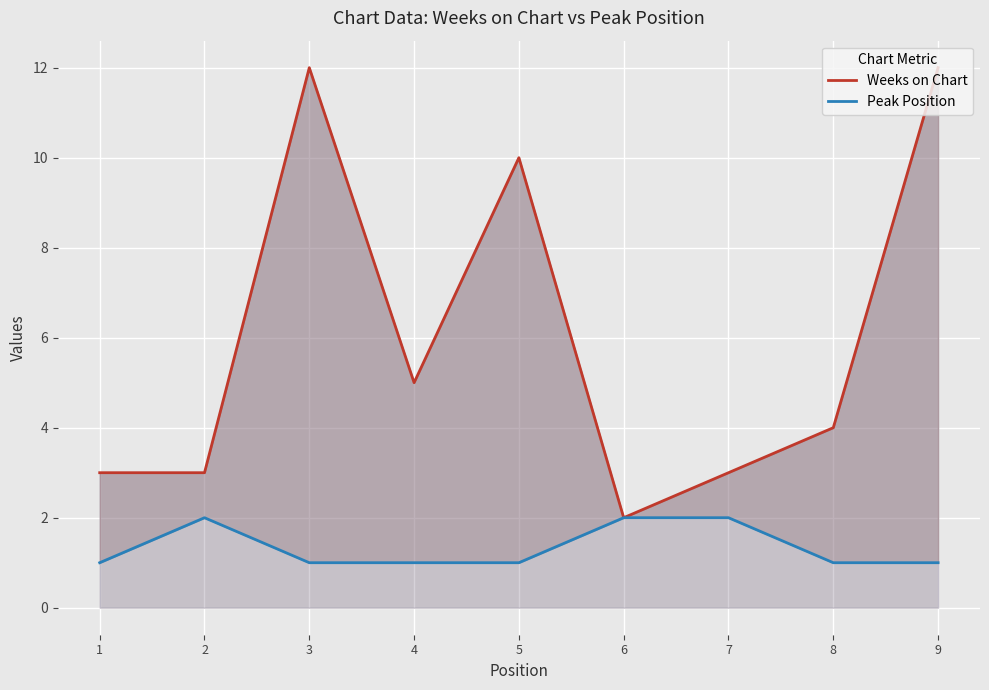

What are all the series names shown in the legend?

Weeks on Chart, Peak Position